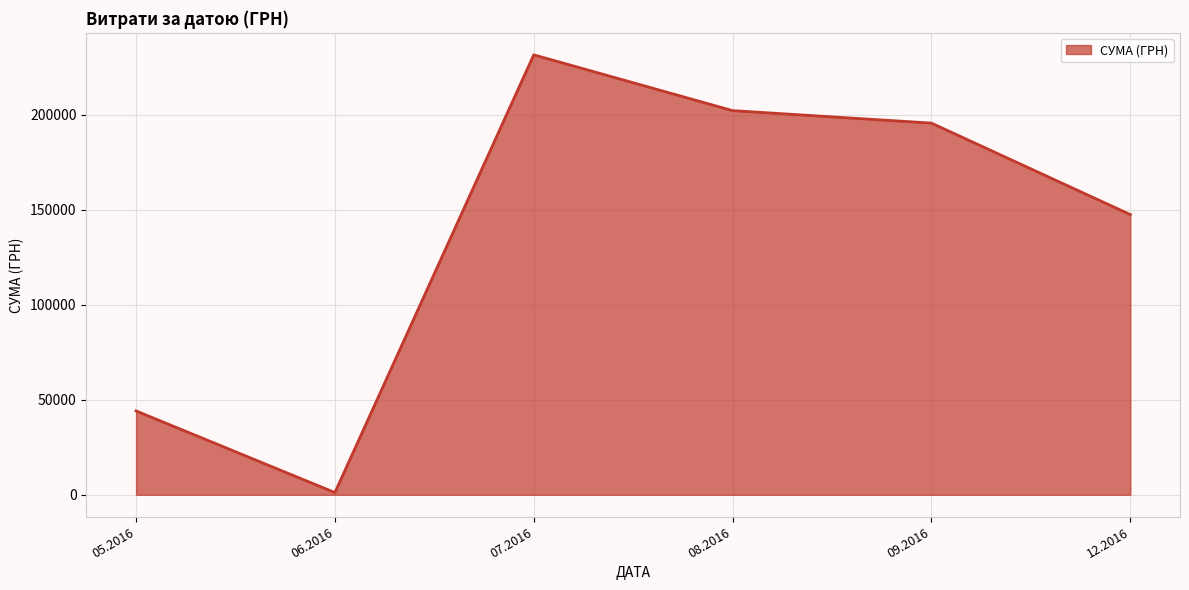

Is it true that the value at 12.2016 is 60228.1?

False